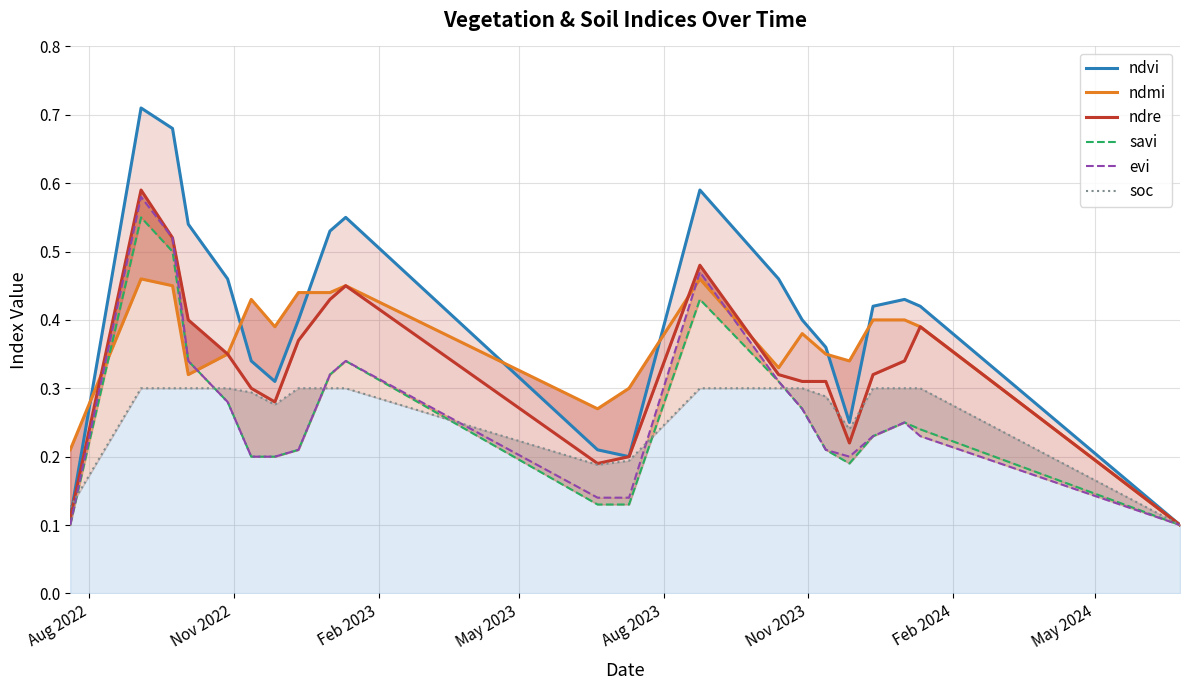

Reading right to left, transcribe all the data shown in this chart.

ndvi: 0.1	0.4	0.4	0.4	0.2	0.4	0.4	0.5	0.6	0.2	0.2	0.6	0.5	0.4	0.3	0.3	0.5	0.5	0.7	0.7	0.1
ndmi: 0.1	0.4	0.4	0.4	0.3	0.3	0.4	0.3	0.5	0.3	0.3	0.5	0.4	0.4	0.4	0.4	0.3	0.3	0.5	0.5	0.2
ndre: 0.1	0.4	0.3	0.3	0.2	0.3	0.3	0.3	0.5	0.2	0.2	0.5	0.4	0.4	0.3	0.3	0.3	0.4	0.5	0.6	0.1
savi: 0.1	0.2	0.2	0.2	0.2	0.2	0.3	0.3	0.4	0.1	0.1	0.3	0.3	0.2	0.2	0.2	0.3	0.3	0.5	0.6	0.1
evi: 0.1	0.2	0.2	0.2	0.2	0.2	0.3	0.3	0.5	0.1	0.1	0.3	0.3	0.2	0.2	0.2	0.3	0.3	0.5	0.6	0.1
soc: 0.1	0.3	0.3	0.3	0.2	0.3	0.3	0.3	0.3	0.2	0.2	0.3	0.3	0.3	0.3	0.3	0.3	0.3	0.3	0.3	0.1